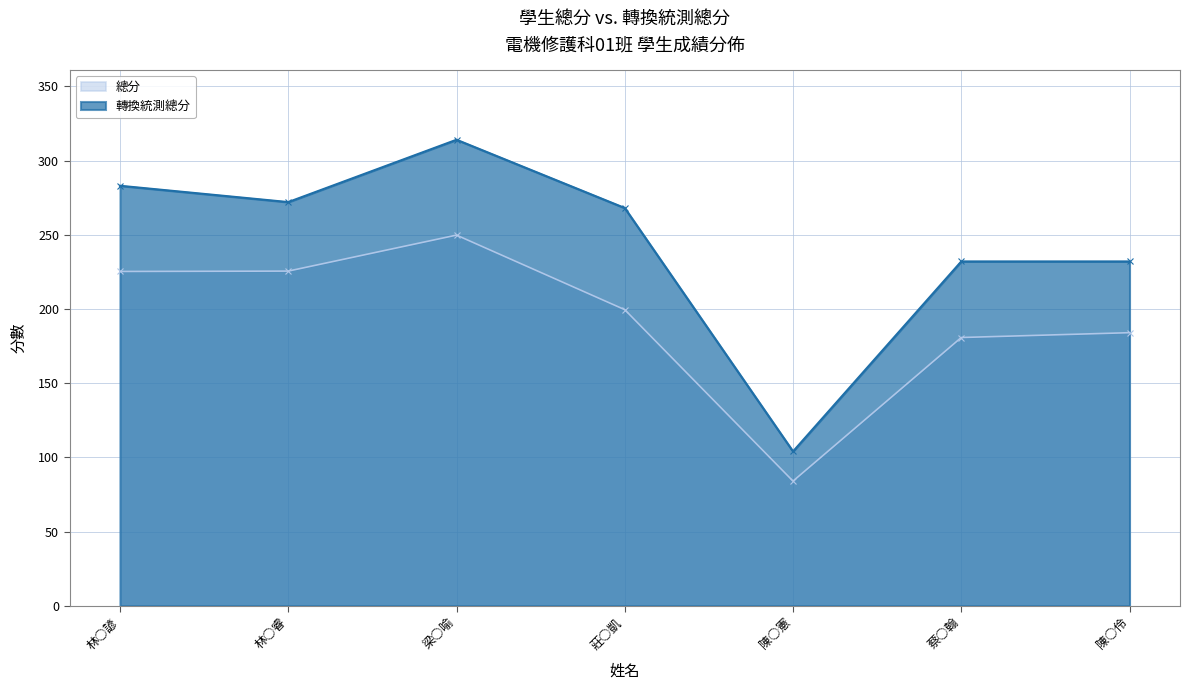

Which category has the highest value across all series?

梁○喻